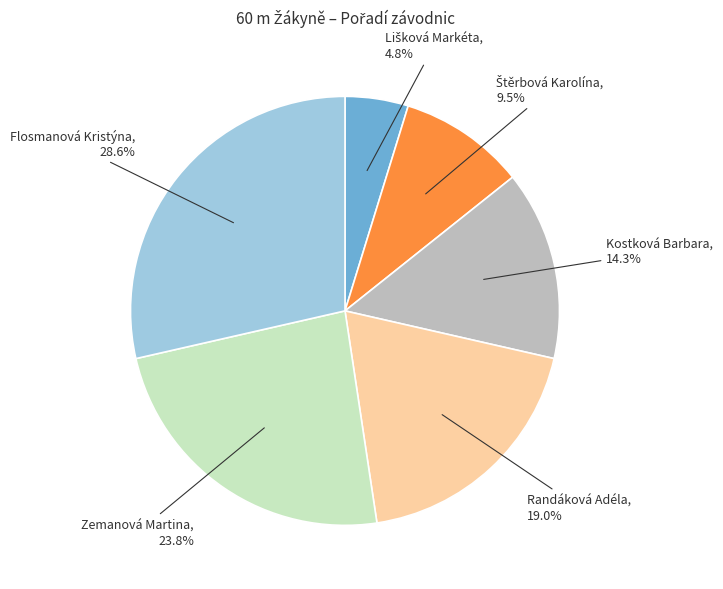

Is there any slice that represents more than half of the pie?

No